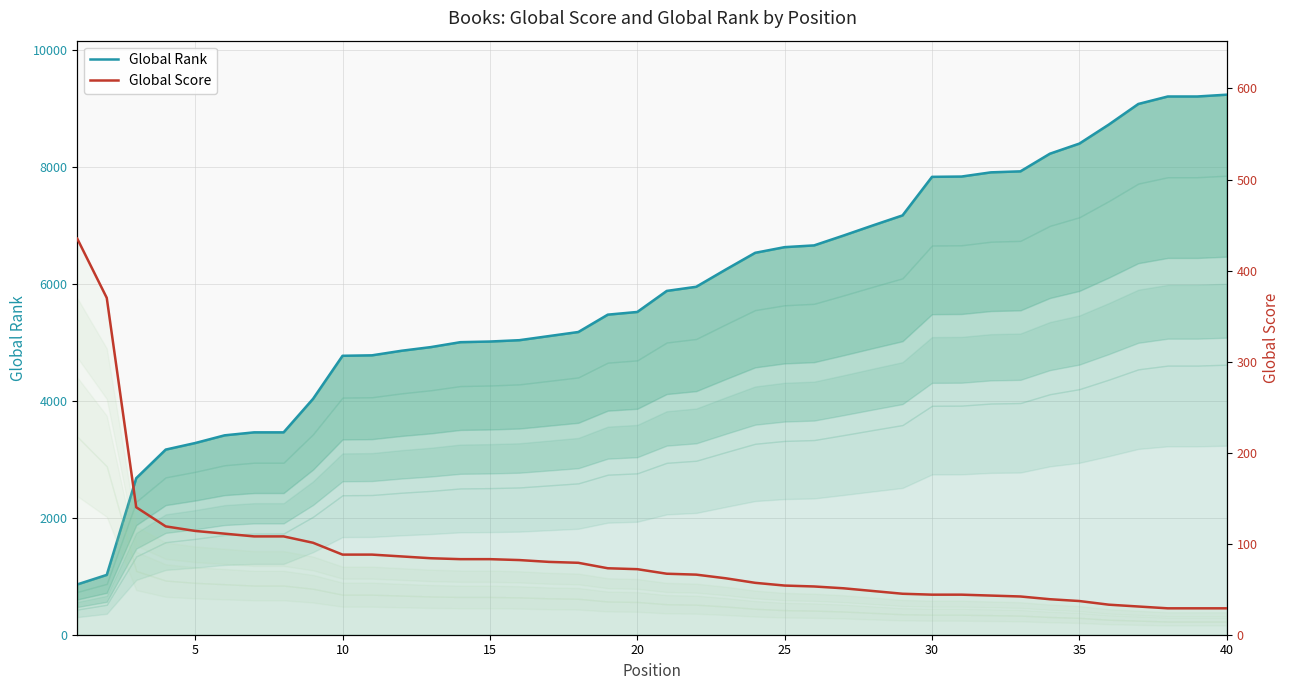

What are all the series names shown in the legend?

Global Rank, Global Score